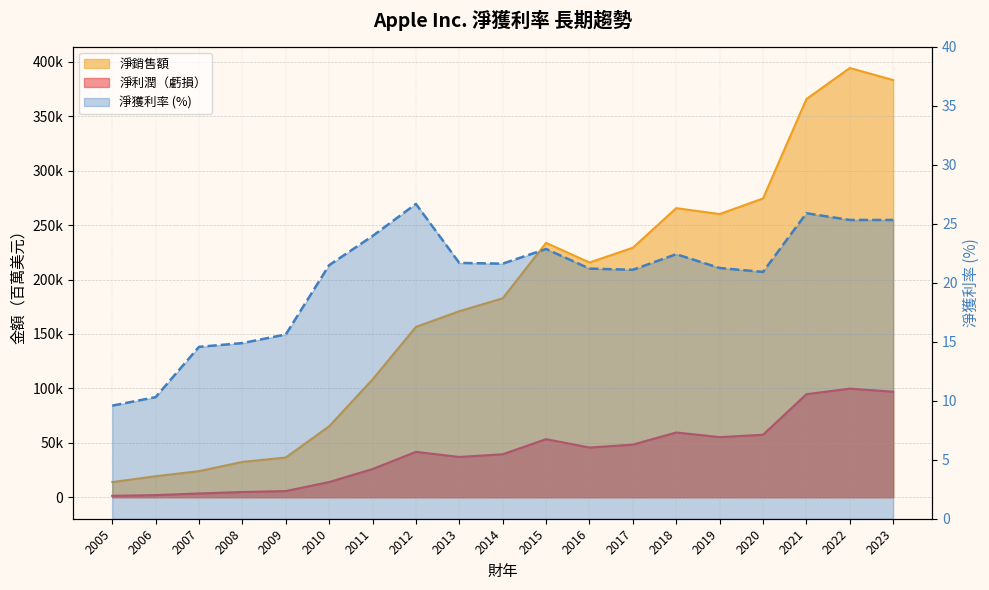

What are all the series names shown in the legend?

淨利潤（虧損）, 淨銷售額, 淨獲利率